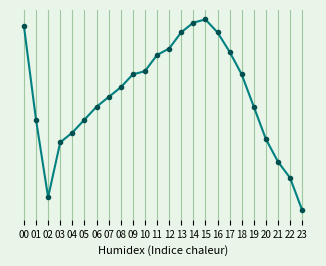

Does the chart have visible grid lines?

Yes